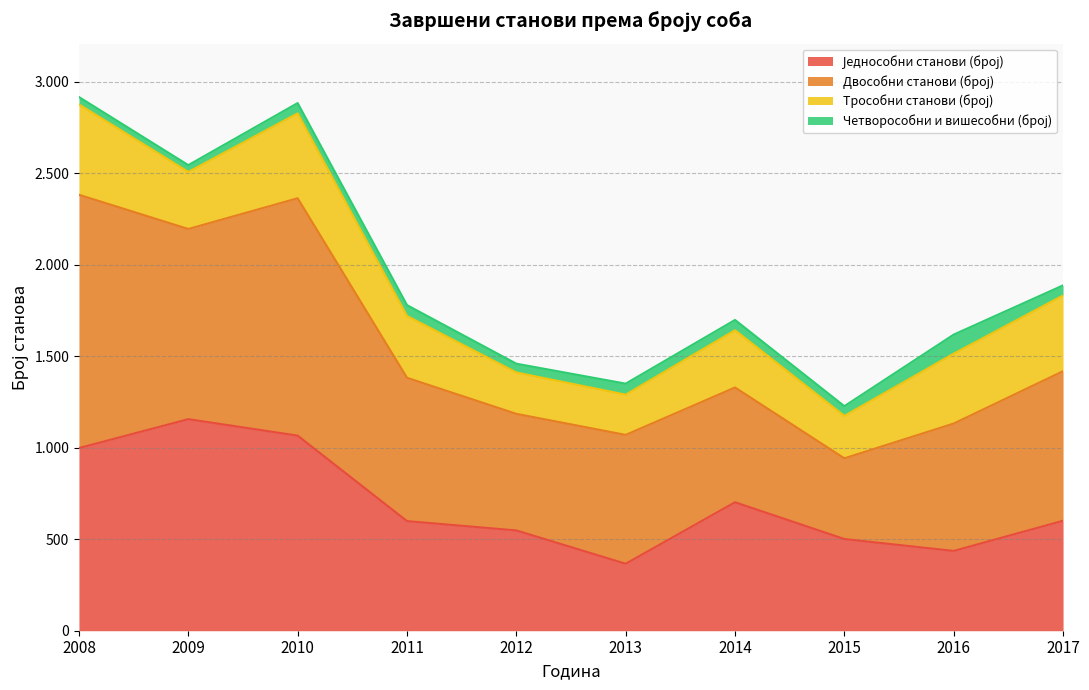

Count the number of categories in the chart.

10